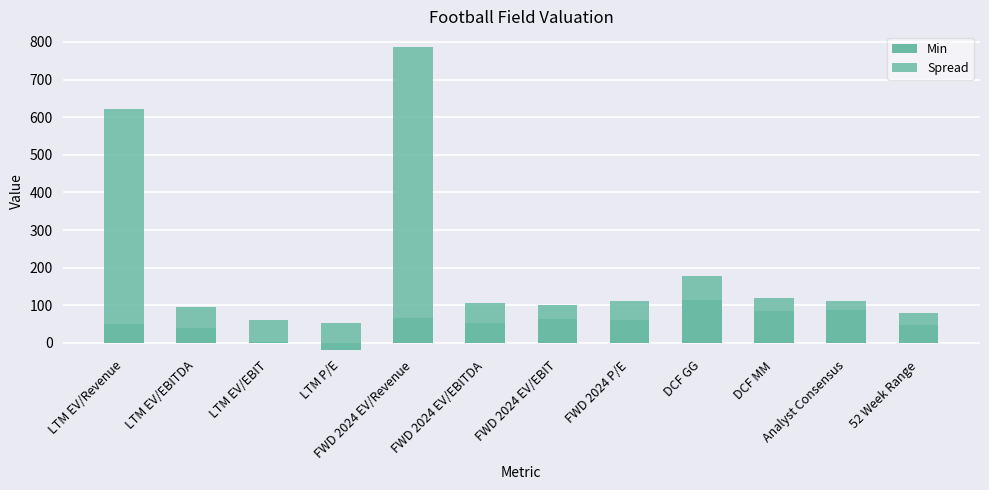

What is the greatest value displayed?

722.8